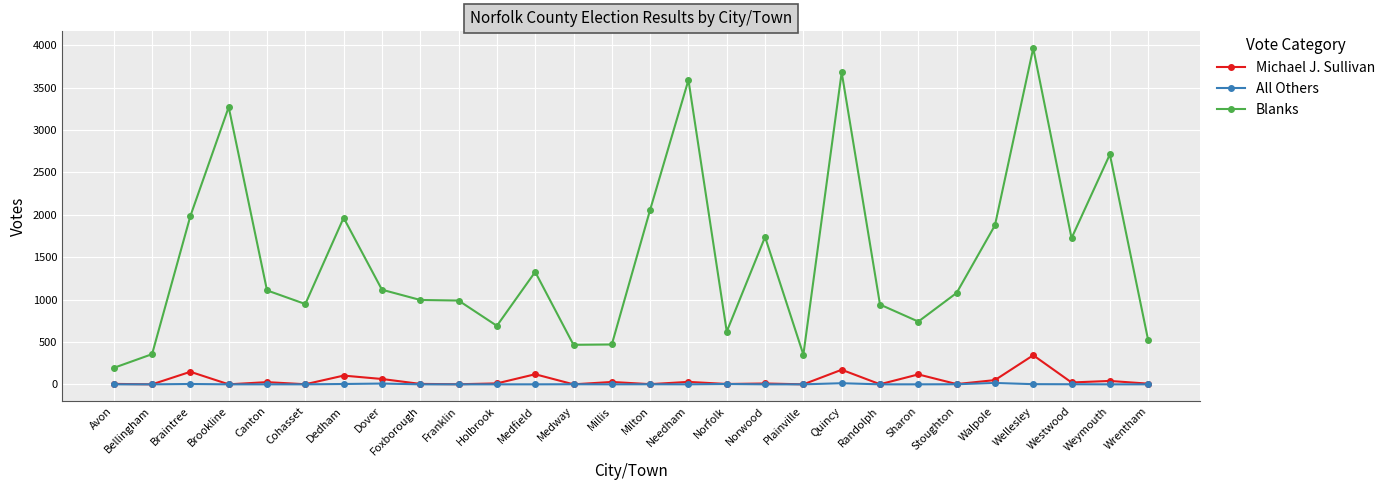

Is it true that Michael J. Sullivan equals 10 at Norwood?

True